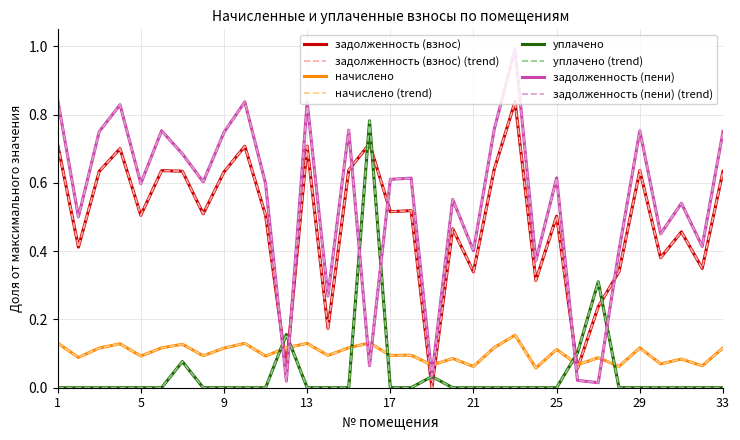

At which category does задолженность (пени) reach its first local peak?

4